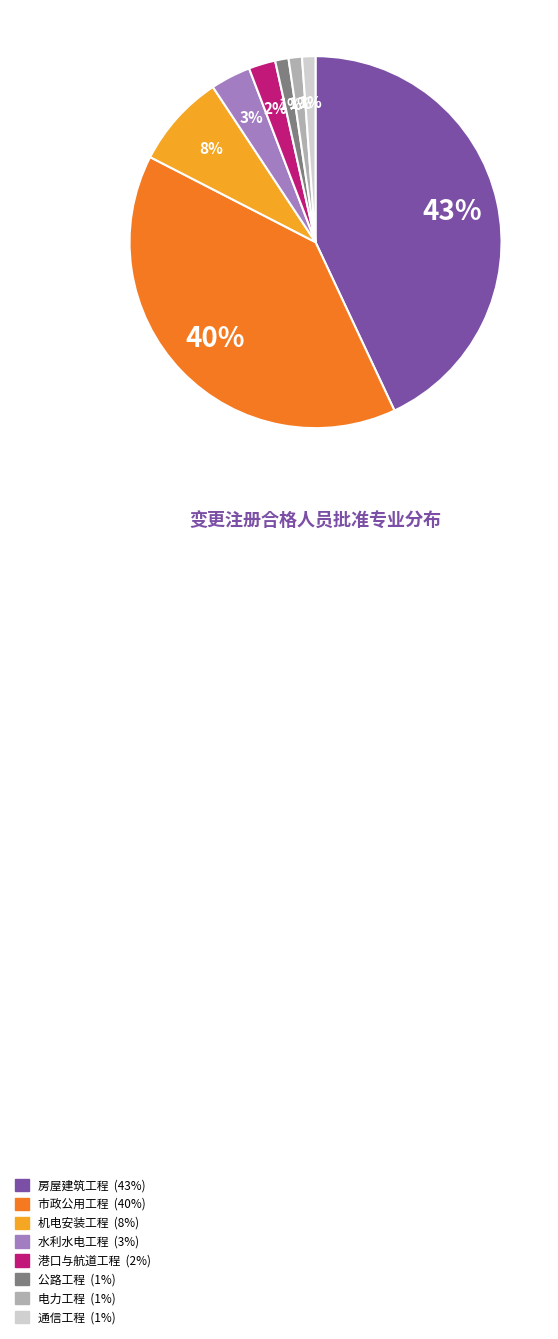

Do 水利水电工程 and 房屋建筑工程 together represent more than half of the pie?

No